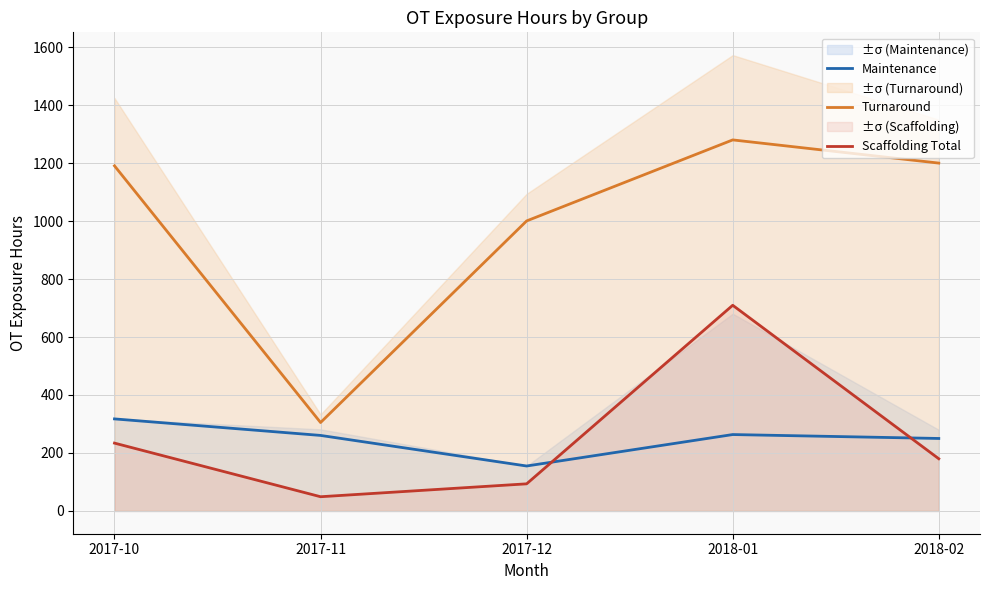

Is this an area chart (filled region under the line)?

No